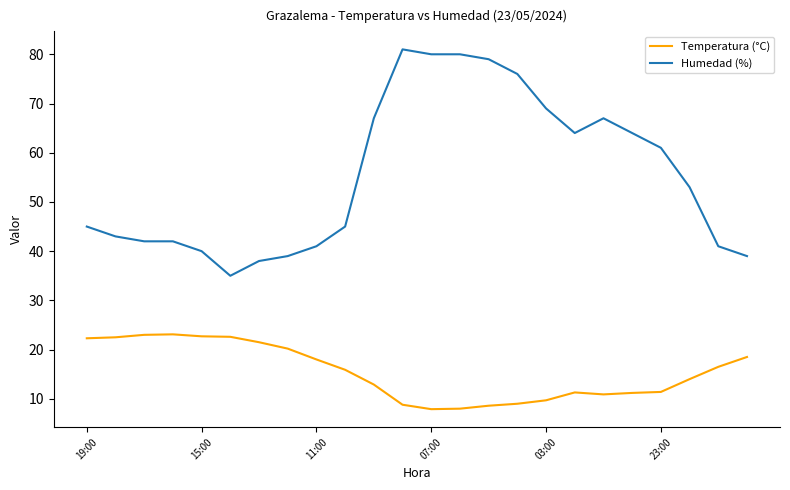

True or false: Humedad (%) and Temperatura (°C) intersect in this chart.

False